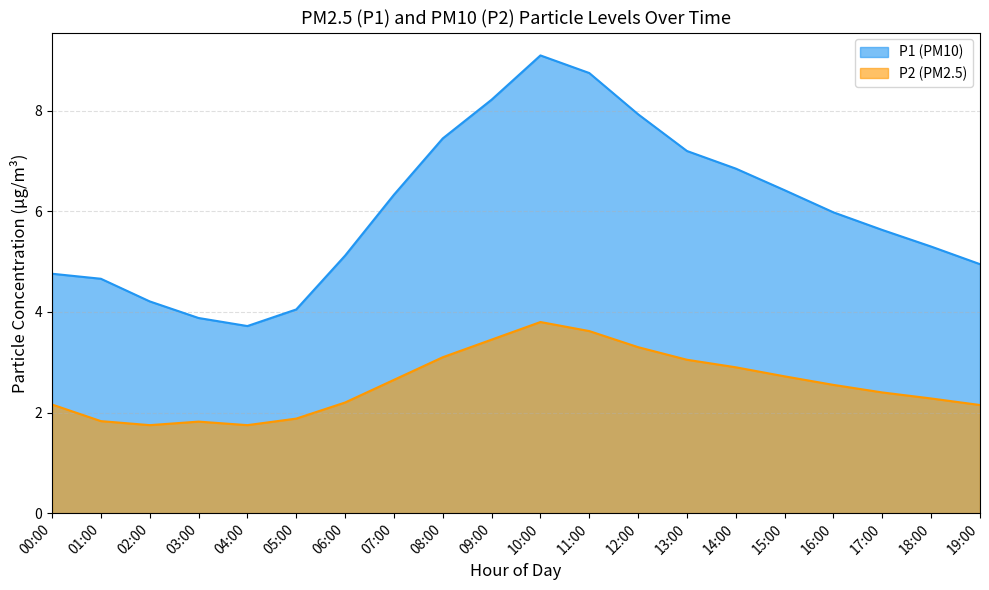

How many interior local valleys does the P1 series have?

1